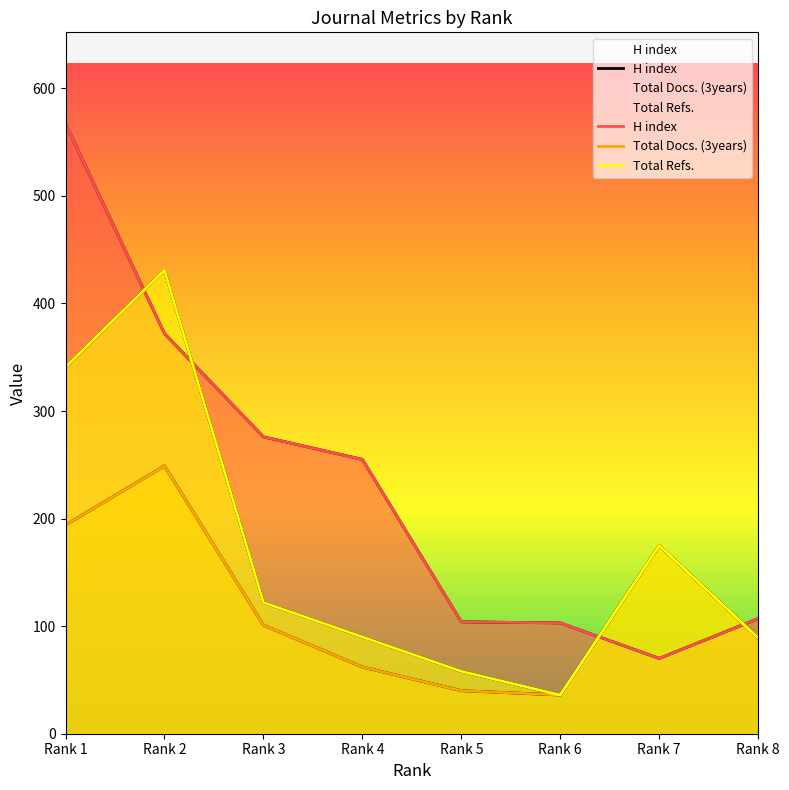

Count the number of categories in the chart.

8